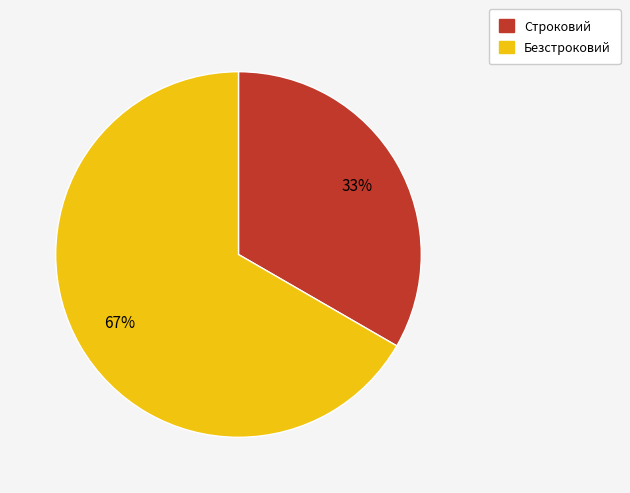

What is the ratio of the value at Безстроковий to the value at Строковий?

2.0